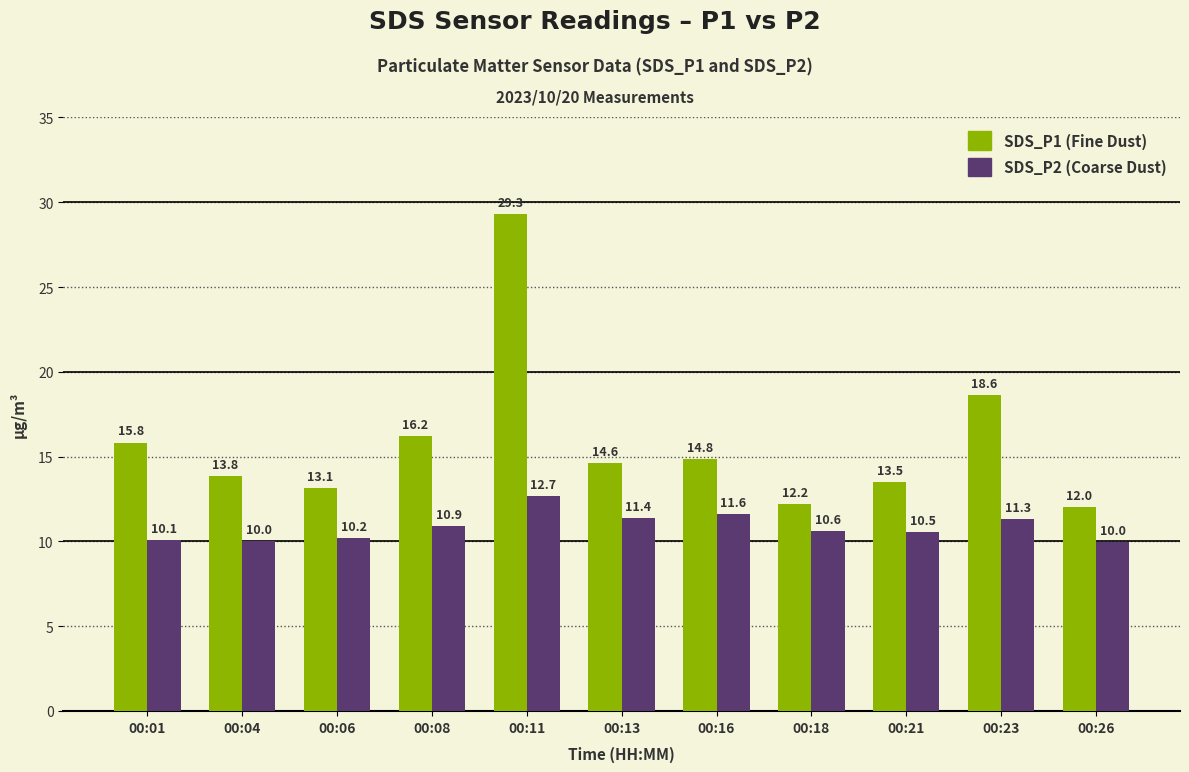

What is the spread (max minus min) of values at 00:06?

2.9